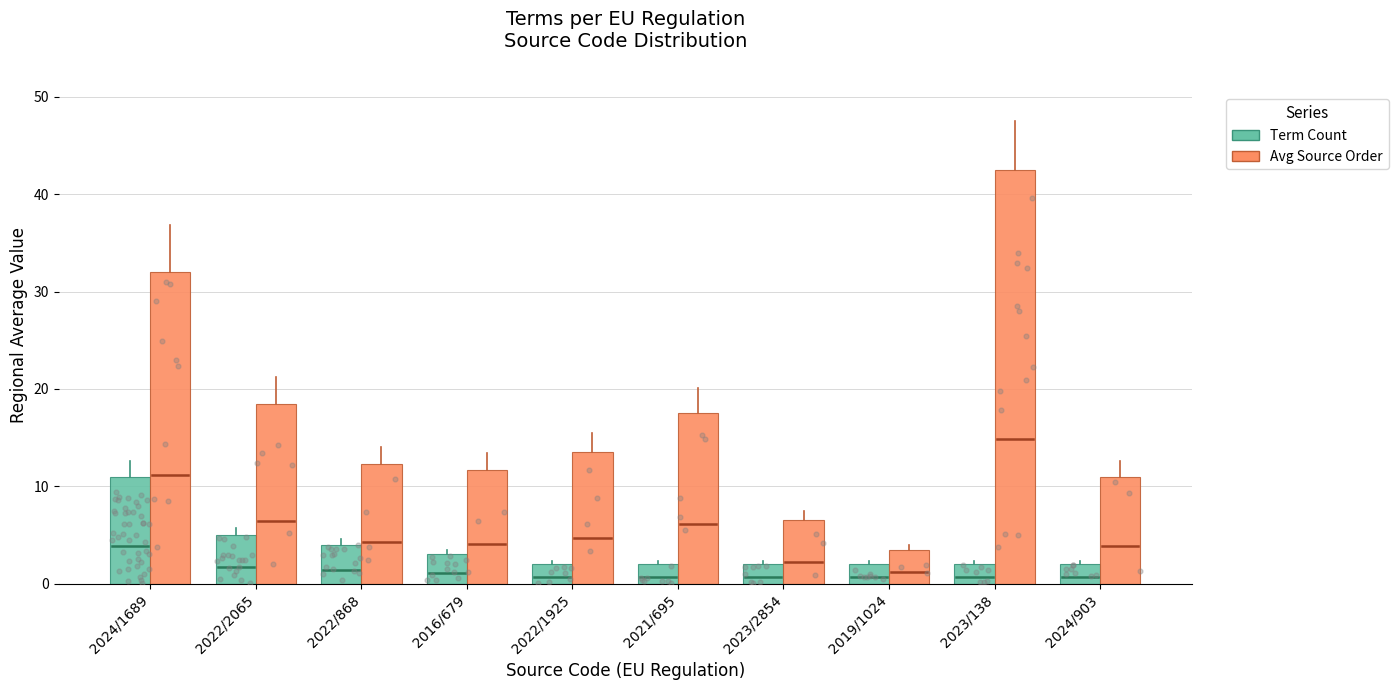

What is the total value across all series at 2022/868?

16.2